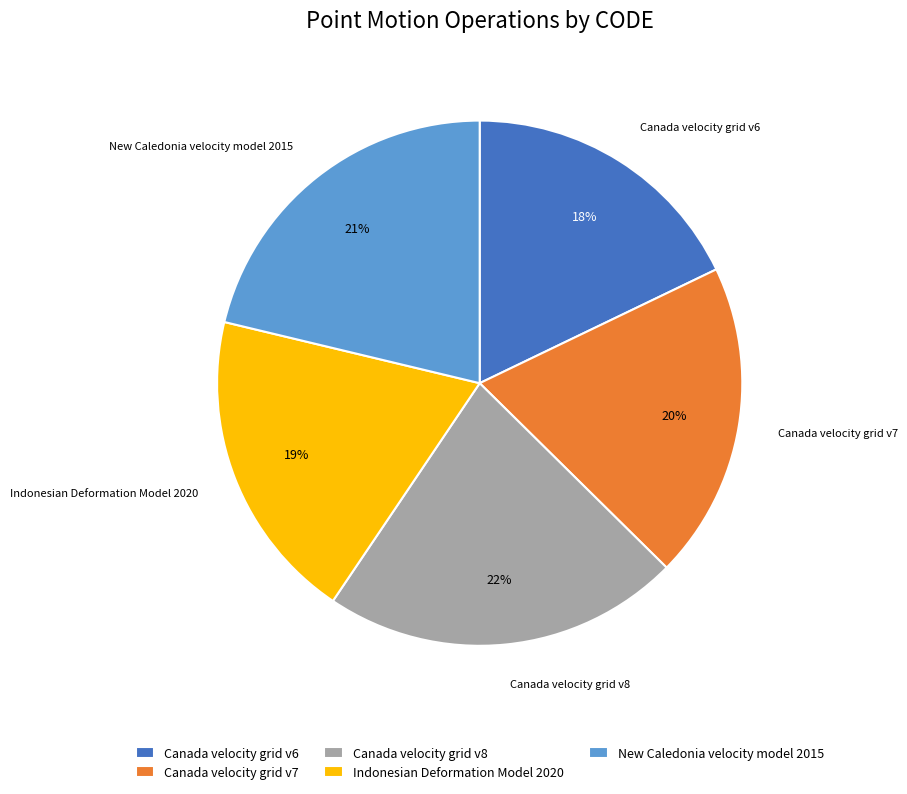

How many segments does this pie chart have?

5